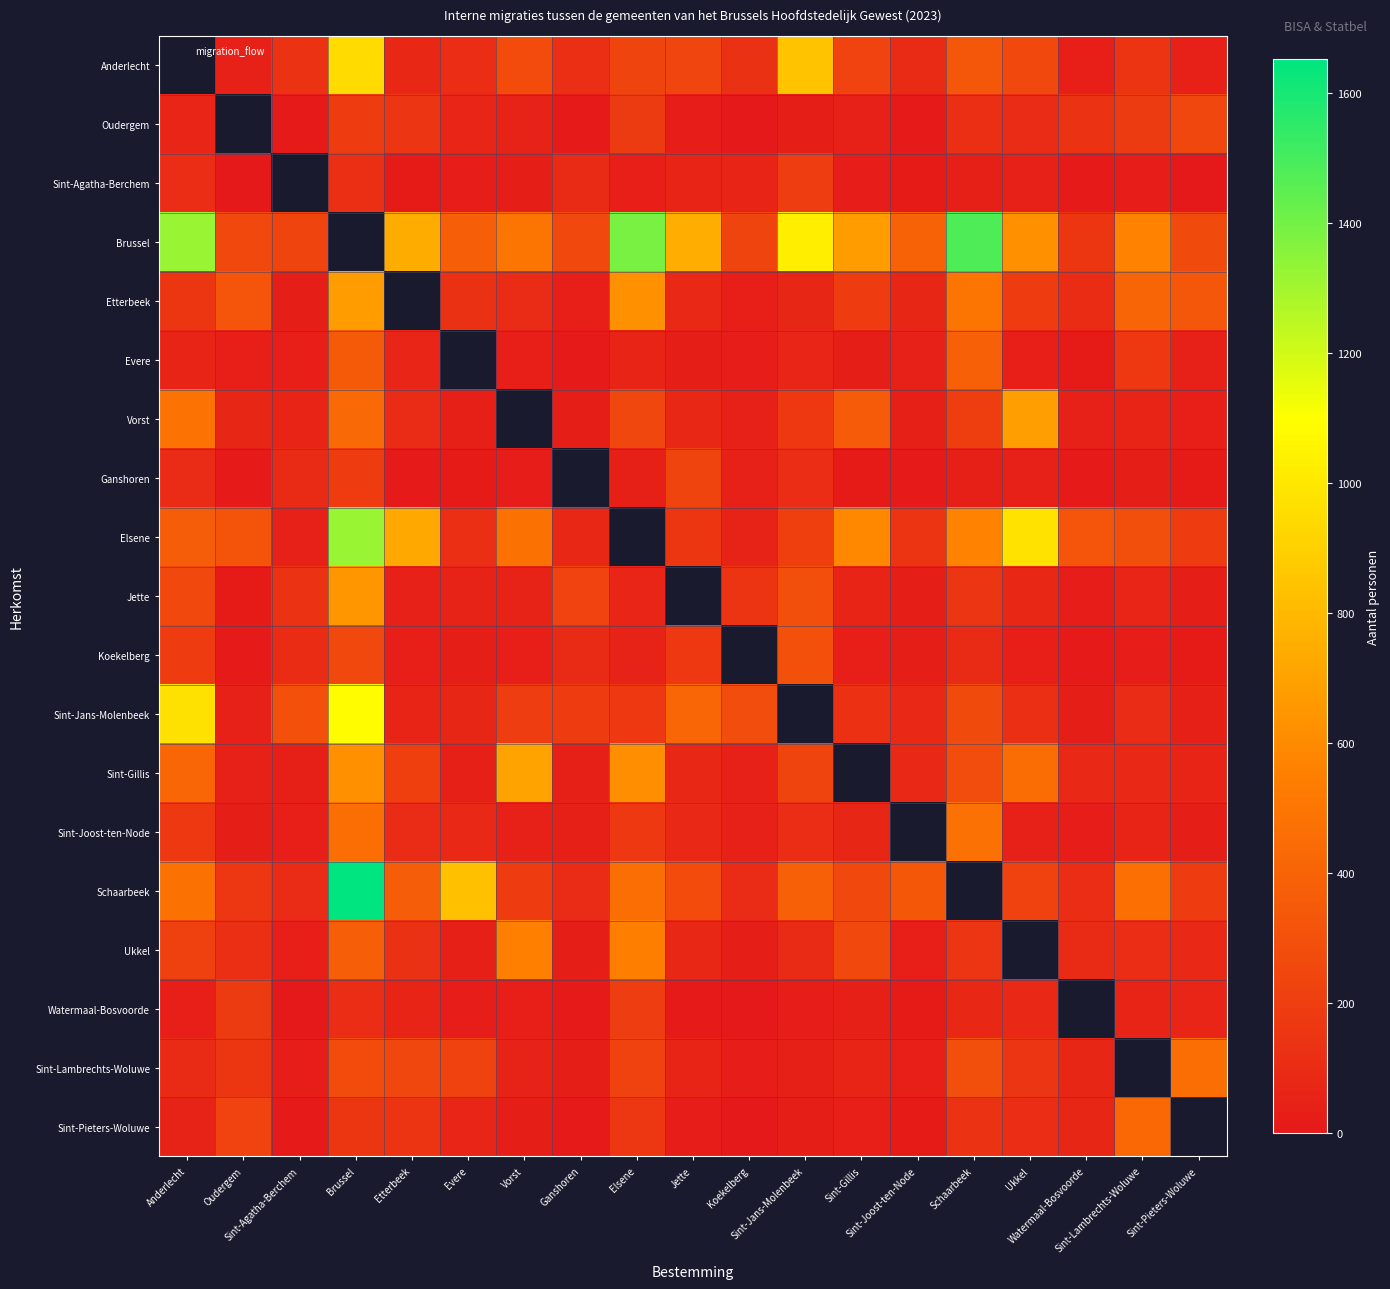

Rank the series at Sint-Lambrechts-Woluwe from lowest to highest value.

Sint-Agatha-Berchem, Koekelberg, Ganshoren, Sint-Joost-ten-Node, Watermaal-Bosvoorde, Vorst, Jette, Sint-Gillis, Sint-Jans-Molenbeek, Ukkel, Anderlecht, Evere, Oudergem, Elsene, Etterbeek, Sint-Pieters-Woluwe, Schaarbeek, Brussel, Sint-Lambrechts-Woluwe